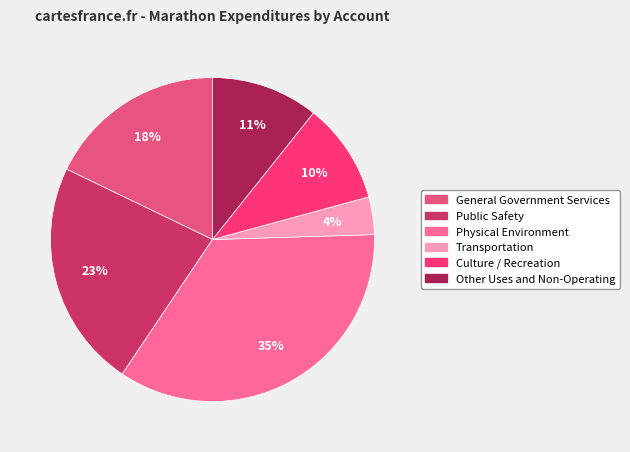

To the nearest percent, what is the difference between the Culture / Recreation and General Government Services slice percentages?

8%